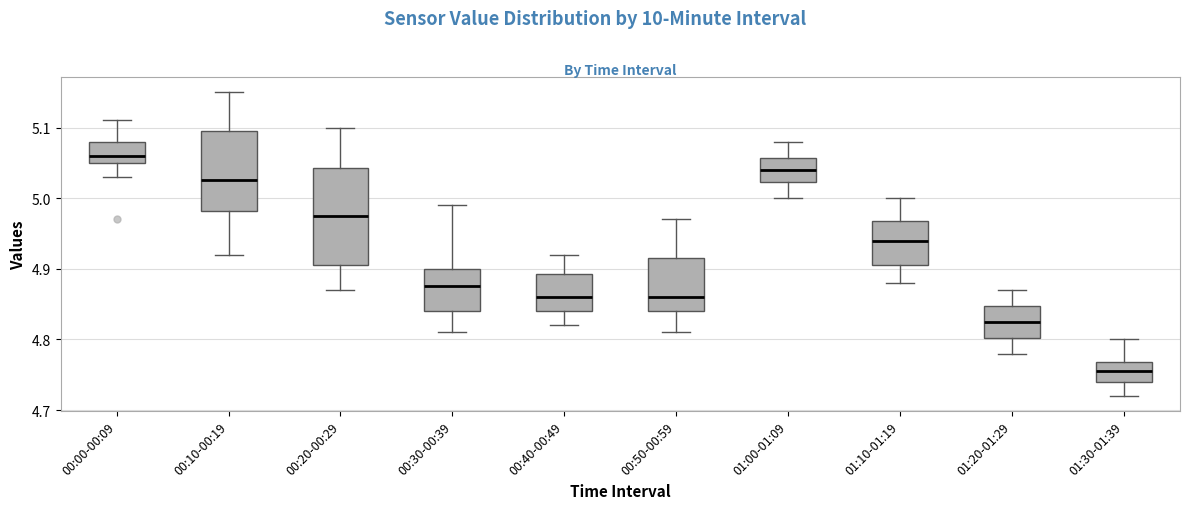

Where is the lower edge of the box for 01:20-01:29 on the y-axis? The values are not printed on the chart, so give them approximately, as read against the axis.

4.80